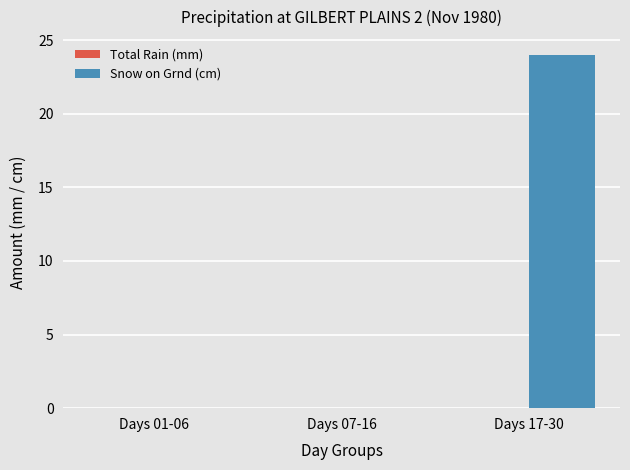

Reading left to right, transcribe all the data shown in this chart.

Days 01-06=0	Days 07-16=0	Days 17-30=24